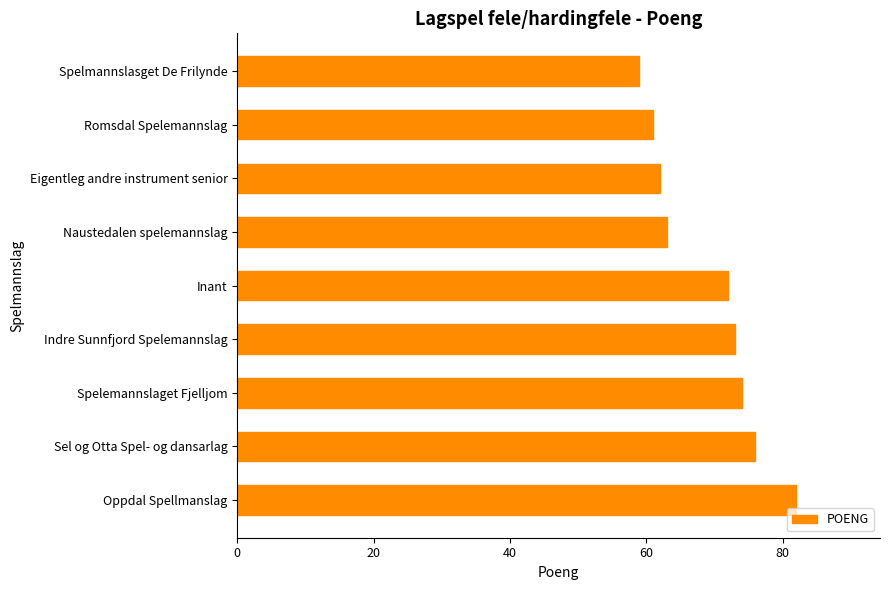

What is the greatest value displayed?

82